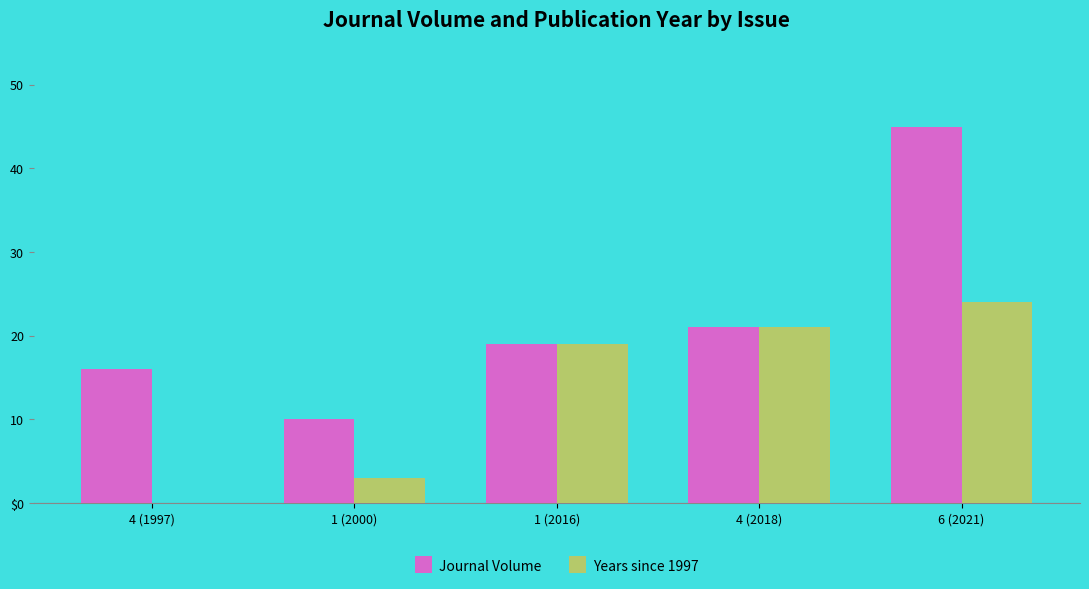

What are all the series names shown in the legend?

Journal Volume, Years since 1997